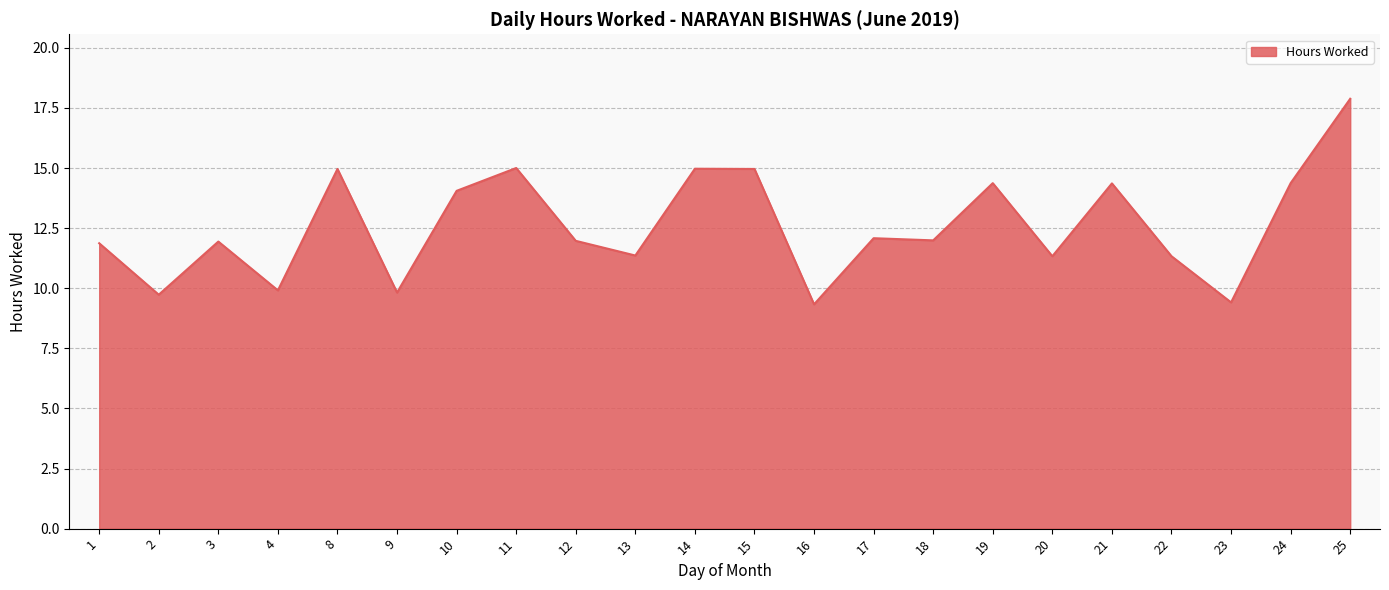

Where does the data first go above 11?

1